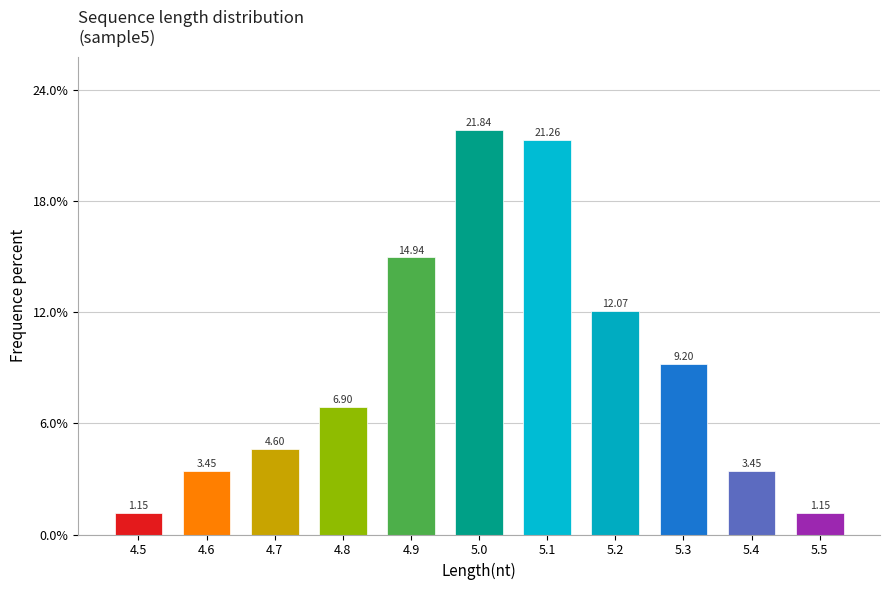

What is the difference between the maximum and second lowest values?

20.7